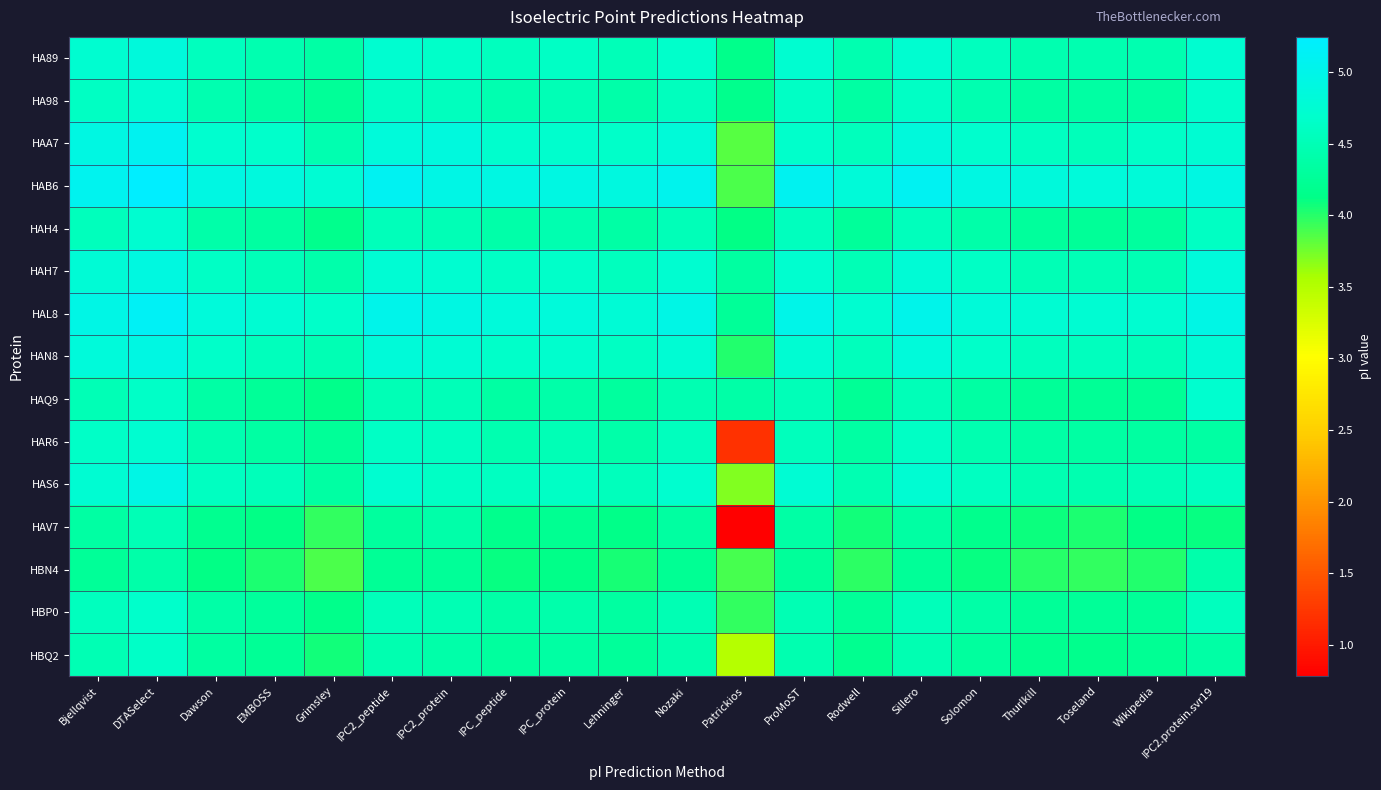

Reading left to right, transcribe all the data shown in this chart.

HA89: Bjellqvist=4.7	DTASelect=4.9	Dawson=4.6	EMBOSS=4.5	Grimsley=4.4	IPC2_peptide=4.7	IPC2_protein=4.7	IPC_peptide=4.6	IPC_protein=4.6	Lehninger=4.5	Nozaki=4.7	Patrickios=4.2	ProMoST=4.7	Rodwell=4.5	Sillero=4.7	Solomon=4.6	Thurlkill=4.5	Toseland=4.5	Wikipedia=4.4	IPC2.protein.svr19=4.7
HA98: Bjellqvist=4.6	DTASelect=4.7	Dawson=4.5	EMBOSS=4.4	Grimsley=4.3	IPC2_peptide=4.6	IPC2_protein=4.6	IPC_peptide=4.5	IPC_protein=4.5	Lehninger=4.4	Nozaki=4.6	Patrickios=4.2	ProMoST=4.6	Rodwell=4.3	Sillero=4.6	Solomon=4.5	Thurlkill=4.4	Toseland=4.3	Wikipedia=4.3	IPC2.protein.svr19=4.7
HAA7: Bjellqvist=4.9	DTASelect=5.1	Dawson=4.7	EMBOSS=4.7	Grimsley=4.5	IPC2_peptide=4.8	IPC2_protein=4.9	IPC_peptide=4.7	IPC_protein=4.7	Lehninger=4.7	Nozaki=4.8	Patrickios=3.8	ProMoST=4.7	Rodwell=4.6	Sillero=4.9	Solomon=4.7	Thurlkill=4.6	Toseland=4.5	Wikipedia=4.6	IPC2.protein.svr19=4.7
HAB6: Bjellqvist=5.1	DTASelect=5.2	Dawson=4.9	EMBOSS=4.9	Grimsley=4.8	IPC2_peptide=5.1	IPC2_protein=5.0	IPC_peptide=4.9	IPC_protein=4.9	Lehninger=4.9	Nozaki=5.0	Patrickios=3.9	ProMoST=5.1	Rodwell=4.8	Sillero=5.1	Solomon=4.9	Thurlkill=4.9	Toseland=4.8	Wikipedia=4.8	IPC2.protein.svr19=4.9
HAH4: Bjellqvist=4.6	DTASelect=4.7	Dawson=4.4	EMBOSS=4.3	Grimsley=4.2	IPC2_peptide=4.5	IPC2_protein=4.5	IPC_peptide=4.4	IPC_protein=4.4	Lehninger=4.4	Nozaki=4.5	Patrickios=4.1	ProMoST=4.6	Rodwell=4.3	Sillero=4.6	Solomon=4.4	Thurlkill=4.3	Toseland=4.3	Wikipedia=4.3	IPC2.protein.svr19=4.6
HAH7: Bjellqvist=4.8	DTASelect=4.9	Dawson=4.6	EMBOSS=4.5	Grimsley=4.4	IPC2_peptide=4.8	IPC2_protein=4.7	IPC_peptide=4.6	IPC_protein=4.7	Lehninger=4.6	Nozaki=4.7	Patrickios=4.3	ProMoST=4.7	Rodwell=4.5	Sillero=4.8	Solomon=4.6	Thurlkill=4.5	Toseland=4.5	Wikipedia=4.5	IPC2.protein.svr19=4.8
HAL8: Bjellqvist=5.0	DTASelect=5.1	Dawson=4.8	EMBOSS=4.7	Grimsley=4.7	IPC2_peptide=5.0	IPC2_protein=4.9	IPC_peptide=4.8	IPC_protein=4.8	Lehninger=4.8	Nozaki=5.0	Patrickios=4.3	ProMoST=5.0	Rodwell=4.7	Sillero=5.0	Solomon=4.8	Thurlkill=4.7	Toseland=4.7	Wikipedia=4.7	IPC2.protein.svr19=5.0
HAN8: Bjellqvist=4.8	DTASelect=4.9	Dawson=4.7	EMBOSS=4.6	Grimsley=4.5	IPC2_peptide=4.8	IPC2_protein=4.8	IPC_peptide=4.7	IPC_protein=4.7	Lehninger=4.6	Nozaki=4.8	Patrickios=4.0	ProMoST=4.7	Rodwell=4.6	Sillero=4.8	Solomon=4.7	Thurlkill=4.6	Toseland=4.6	Wikipedia=4.5	IPC2.protein.svr19=4.8
HAQ9: Bjellqvist=4.5	DTASelect=4.6	Dawson=4.4	EMBOSS=4.3	Grimsley=4.2	IPC2_peptide=4.5	IPC2_protein=4.5	IPC_peptide=4.4	IPC_protein=4.4	Lehninger=4.3	Nozaki=4.5	Patrickios=4.4	ProMoST=4.5	Rodwell=4.2	Sillero=4.5	Solomon=4.4	Thurlkill=4.3	Toseland=4.2	Wikipedia=4.2	IPC2.protein.svr19=4.7
HAR6: Bjellqvist=4.6	DTASelect=4.7	Dawson=4.5	EMBOSS=4.4	Grimsley=4.3	IPC2_peptide=4.6	IPC2_protein=4.6	IPC_peptide=4.5	IPC_protein=4.5	Lehninger=4.4	Nozaki=4.6	Patrickios=1.2	ProMoST=4.6	Rodwell=4.4	Sillero=4.6	Solomon=4.5	Thurlkill=4.4	Toseland=4.4	Wikipedia=4.3	IPC2.protein.svr19=4.3
HAS6: Bjellqvist=4.7	DTASelect=5.0	Dawson=4.6	EMBOSS=4.5	Grimsley=4.4	IPC2_peptide=4.7	IPC2_protein=4.6	IPC_peptide=4.6	IPC_protein=4.6	Lehninger=4.6	Nozaki=4.7	Patrickios=3.7	ProMoST=4.8	Rodwell=4.5	Sillero=4.7	Solomon=4.6	Thurlkill=4.5	Toseland=4.5	Wikipedia=4.5	IPC2.protein.svr19=4.6
HAV7: Bjellqvist=4.4	DTASelect=4.5	Dawson=4.2	EMBOSS=4.1	Grimsley=4.0	IPC2_peptide=4.3	IPC2_protein=4.4	IPC_peptide=4.2	IPC_protein=4.2	Lehninger=4.1	Nozaki=4.3	Patrickios=0.8	ProMoST=4.4	Rodwell=4.1	Sillero=4.3	Solomon=4.2	Thurlkill=4.1	Toseland=4.0	Wikipedia=4.1	IPC2.protein.svr19=4.1
HBN4: Bjellqvist=4.3	DTASelect=4.4	Dawson=4.1	EMBOSS=4.0	Grimsley=3.9	IPC2_peptide=4.2	IPC2_protein=4.3	IPC_peptide=4.1	IPC_protein=4.1	Lehninger=4.0	Nozaki=4.2	Patrickios=3.9	ProMoST=4.3	Rodwell=4.0	Sillero=4.3	Solomon=4.1	Thurlkill=4.0	Toseland=4.0	Wikipedia=4.0	IPC2.protein.svr19=4.4
HBP0: Bjellqvist=4.6	DTASelect=4.7	Dawson=4.4	EMBOSS=4.3	Grimsley=4.2	IPC2_peptide=4.5	IPC2_protein=4.5	IPC_peptide=4.4	IPC_protein=4.4	Lehninger=4.3	Nozaki=4.5	Patrickios=4.0	ProMoST=4.5	Rodwell=4.3	Sillero=4.5	Solomon=4.4	Thurlkill=4.3	Toseland=4.3	Wikipedia=4.3	IPC2.protein.svr19=4.6
HBQ2: Bjellqvist=4.5	DTASelect=4.6	Dawson=4.3	EMBOSS=4.2	Grimsley=4.1	IPC2_peptide=4.5	IPC2_protein=4.4	IPC_peptide=4.3	IPC_protein=4.4	Lehninger=4.3	Nozaki=4.4	Patrickios=3.5	ProMoST=4.5	Rodwell=4.2	Sillero=4.5	Solomon=4.3	Thurlkill=4.2	Toseland=4.2	Wikipedia=4.2	IPC2.protein.svr19=4.4